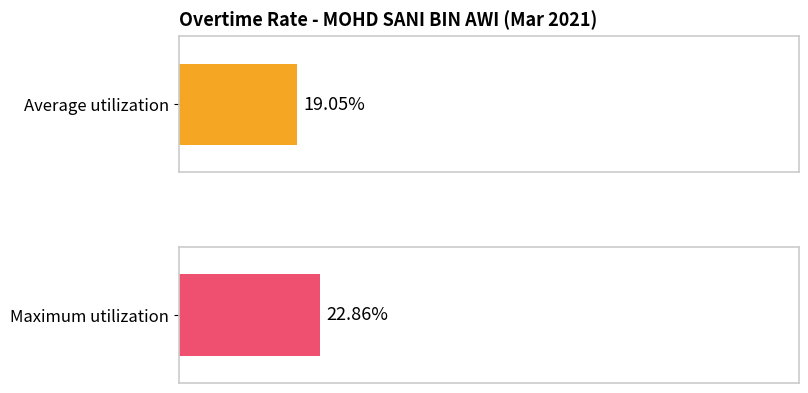

Does the chart contain stacked bars?

No